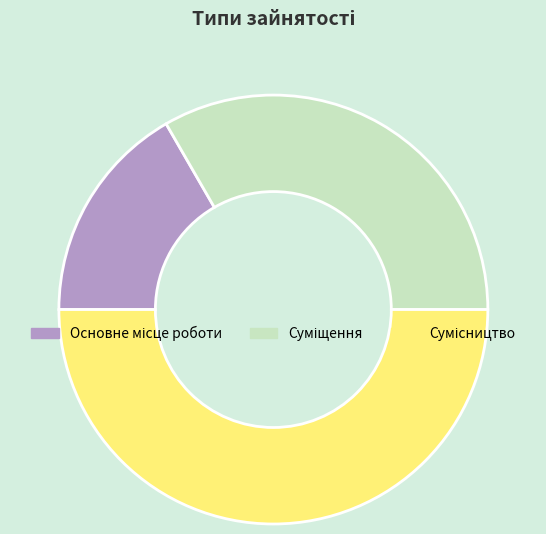

How many segments does this pie chart have?

3